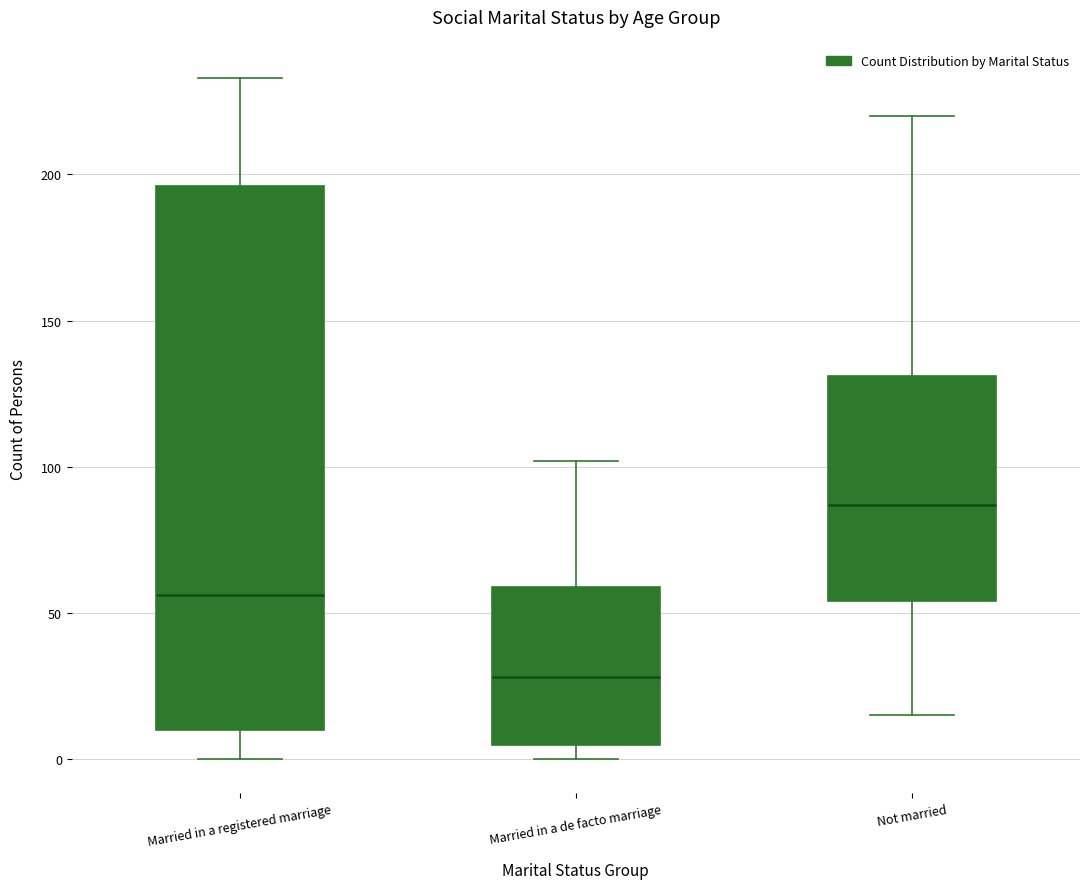

Which box's median line is the lowest?

Married in a de facto marriage